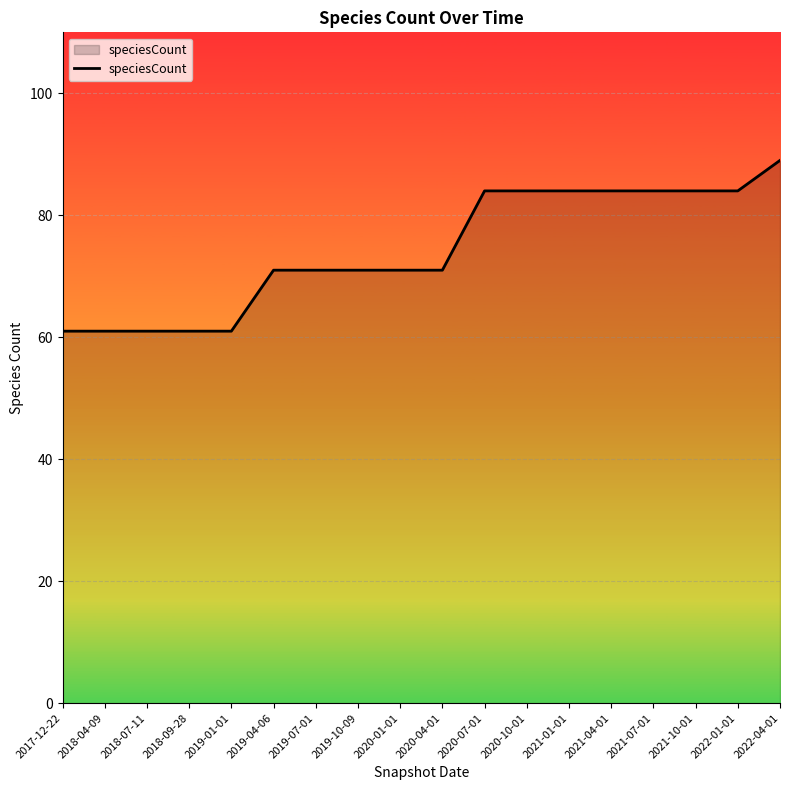

What is the change in value from 2018-04-09 to 2021-07-01?

+23